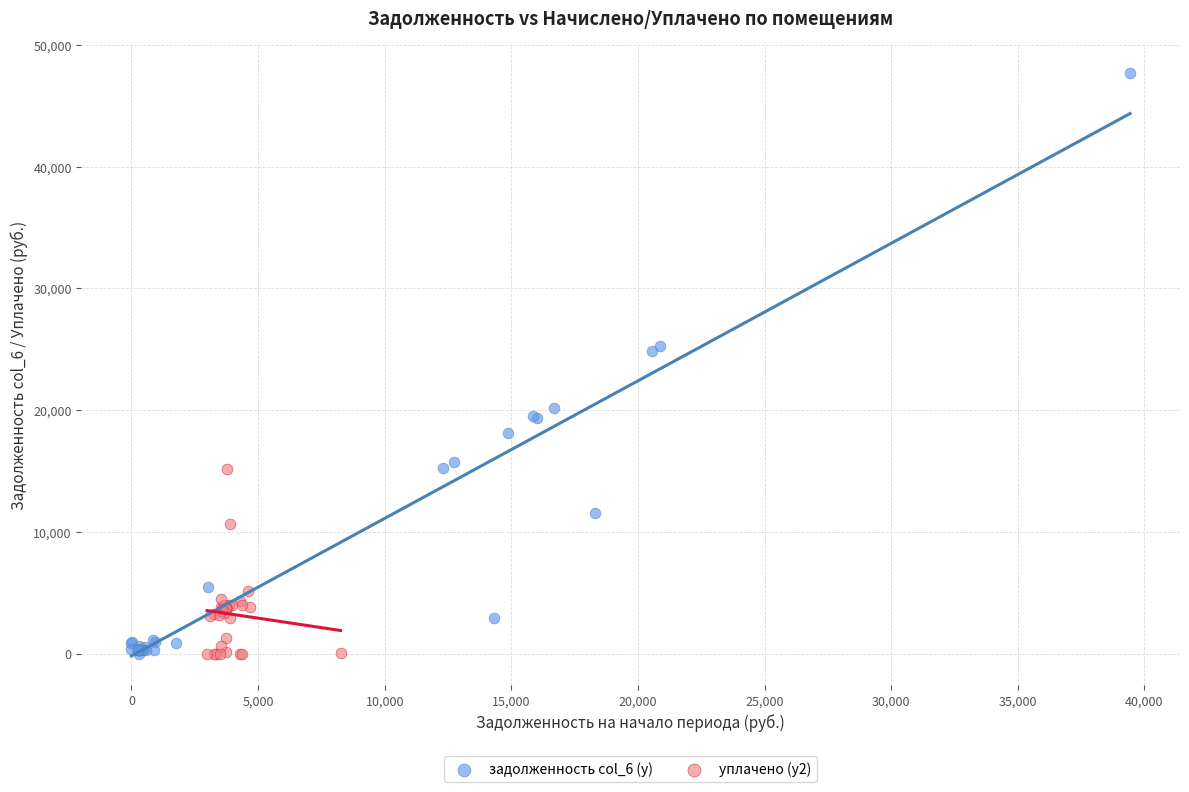

Which series reaches the maximum Y coordinate?

задолженность col_6 (y)